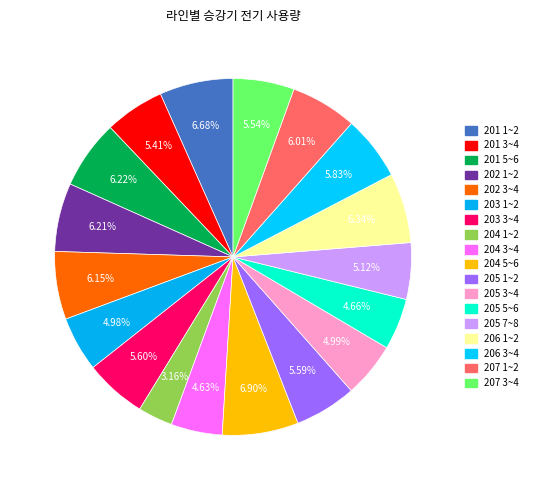

How many segments does this pie chart have?

18